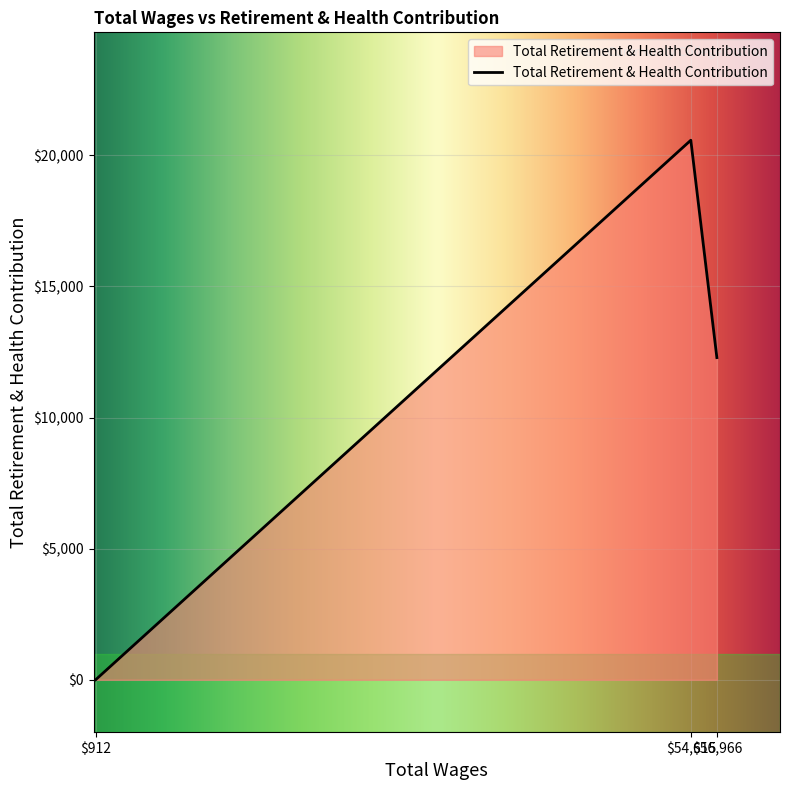

What is the difference between the maximum and second lowest values?

8290.6